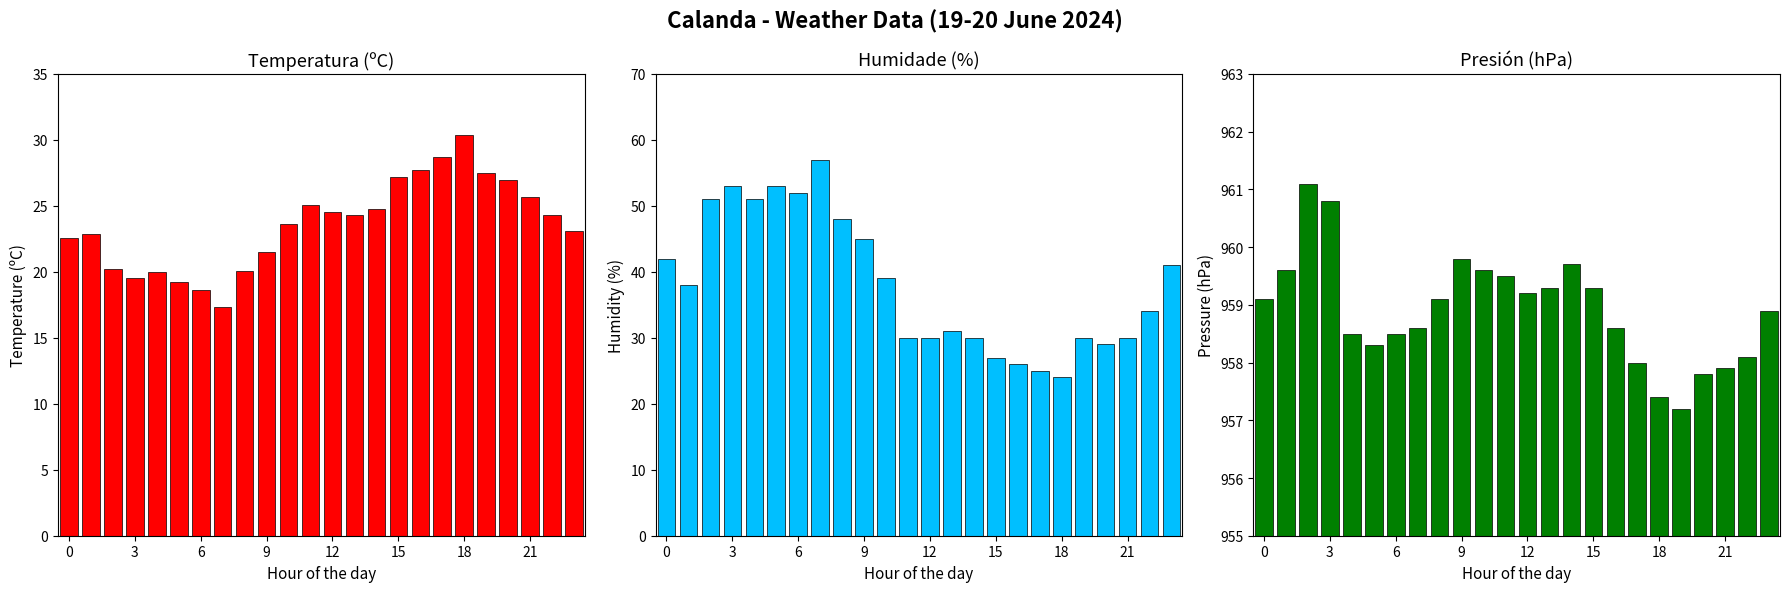

What is the difference between the second highest and second lowest values in the Presión (hPa) series?

3.4